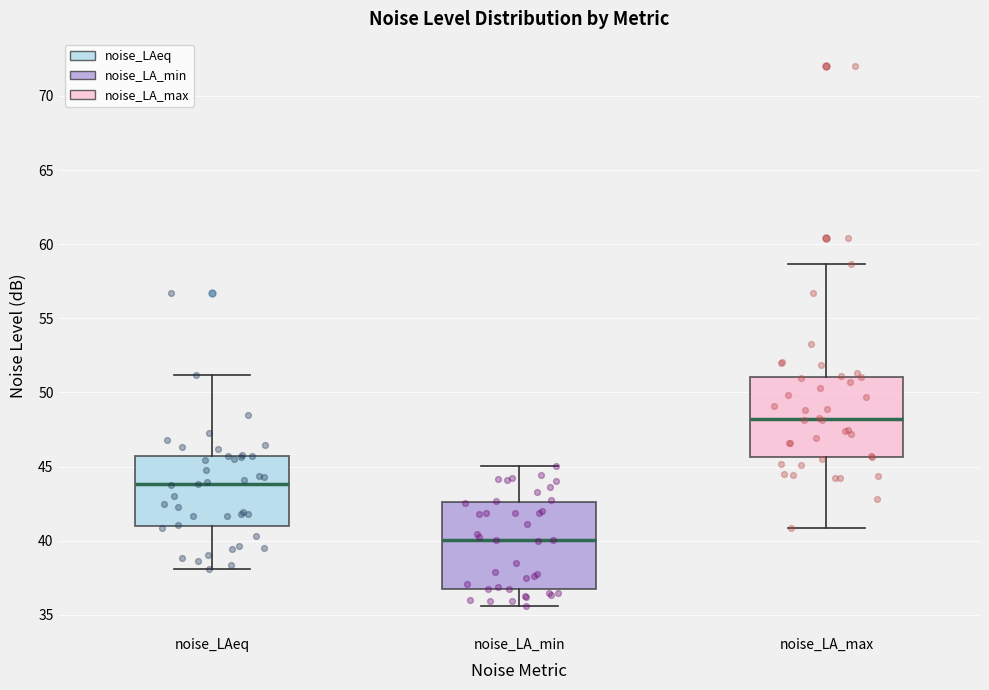

Where does the lower whisker of the box for noise_LAeq end on the y-axis? The values are not printed on the chart, so give them approximately, as read against the axis.

38.0